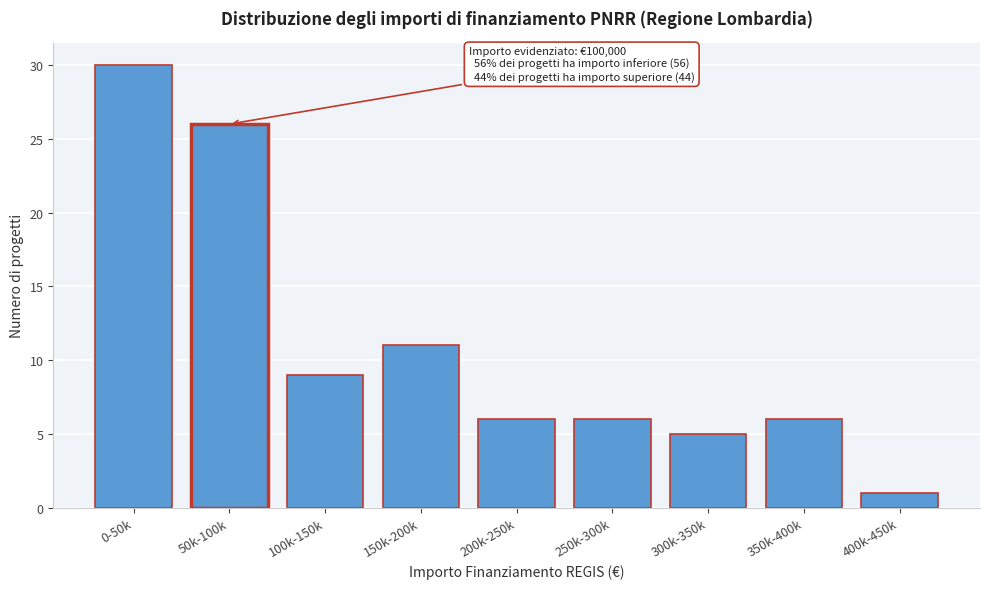

Reading right to left, what are all the values shown in this chart?

1	6	5	6	6	11	9	26	30